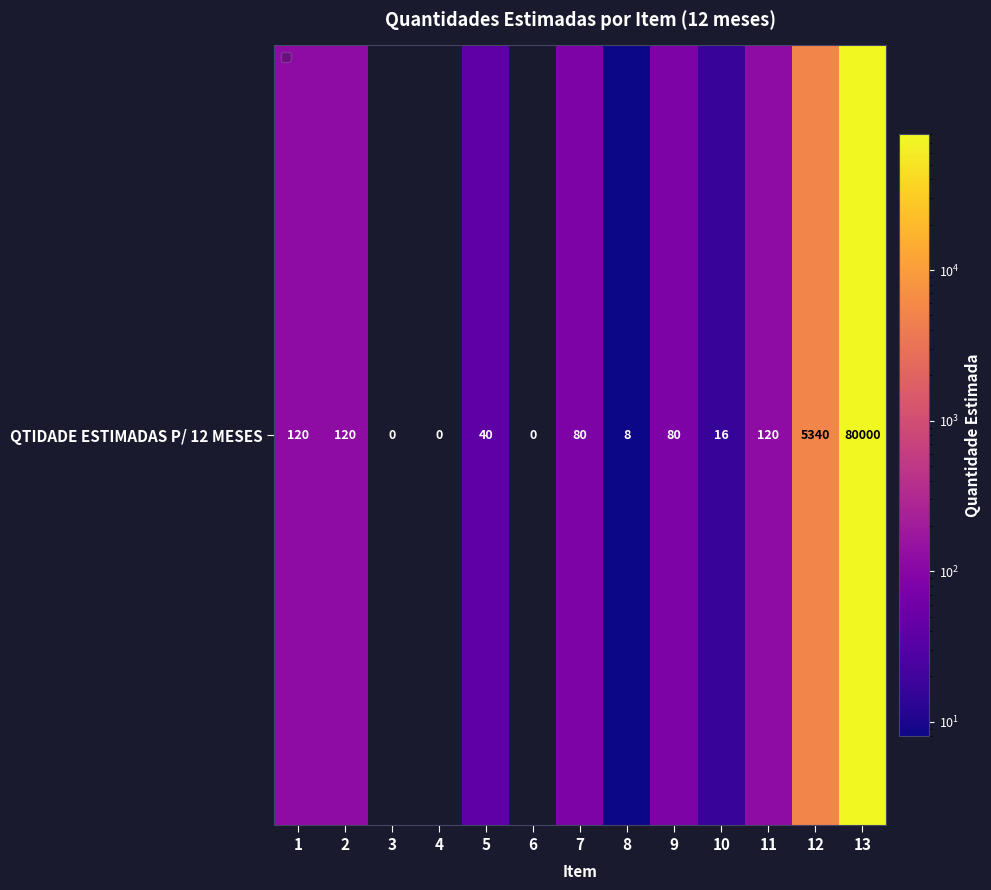

What is the sum of all values?

85924